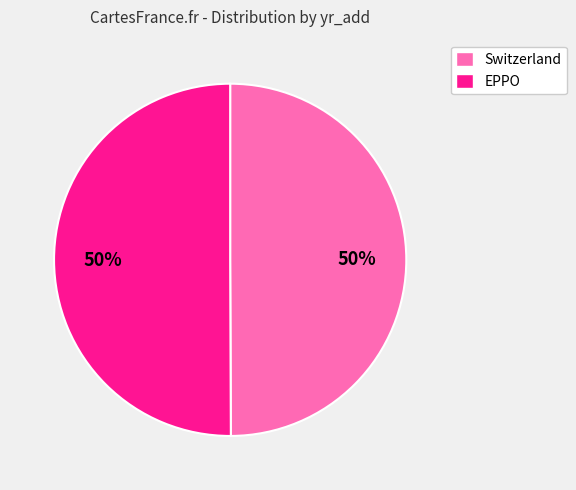

What is the ratio of the value at Switzerland to the value at EPPO?

1.0